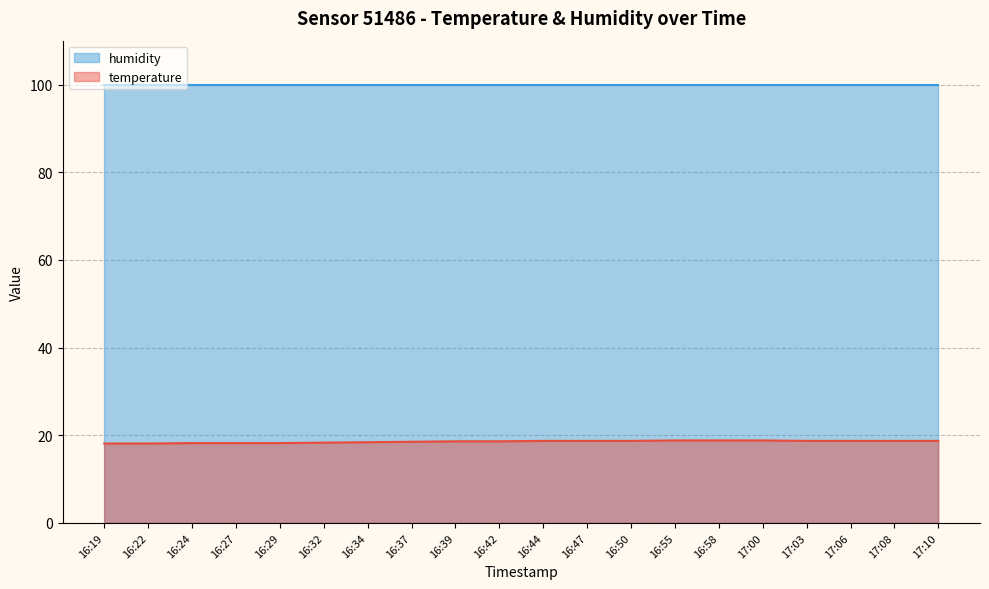

List the labels in order of value, largest first.

16:55, 16:58, 17:00, 16:44, 16:47, 16:50, 17:03, 17:06, 17:08, 17:10, 16:39, 16:42, 16:37, 16:34, 16:32, 16:24, 16:27, 16:29, 16:19, 16:22